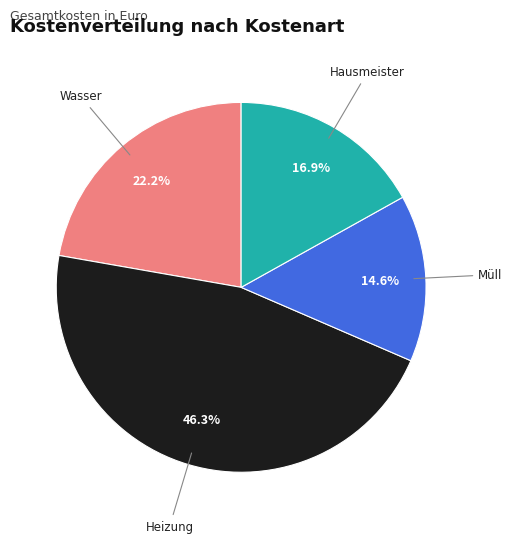

What is the ratio of the value at Hausmeister to the value at Müll?

1.2